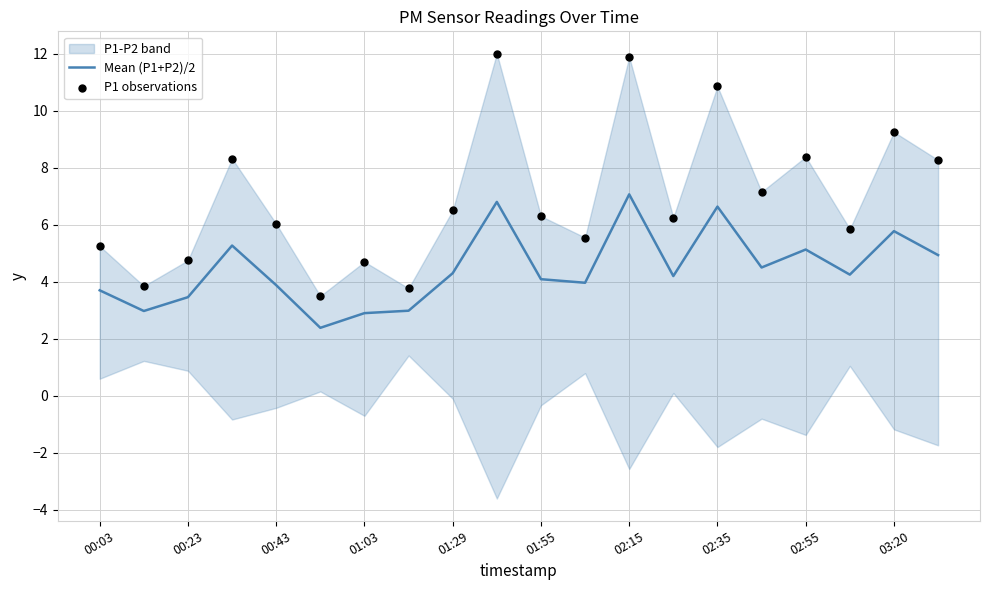

True or false: Mean (P1+P2)/2 has a value of 1.8 at 01:03.

False